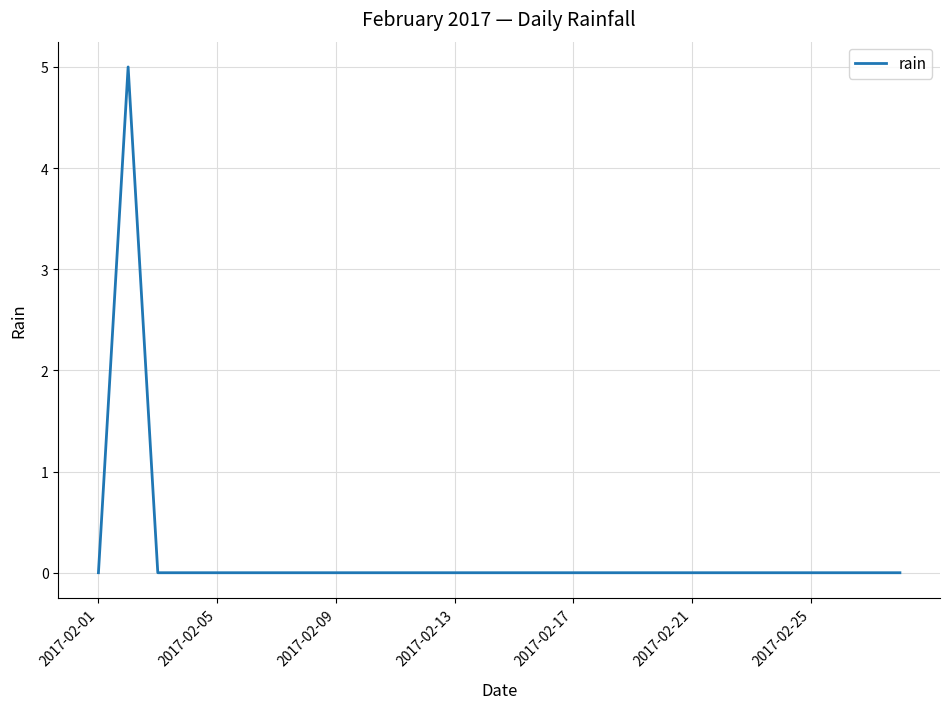

What is the maximum value shown in the chart?

5